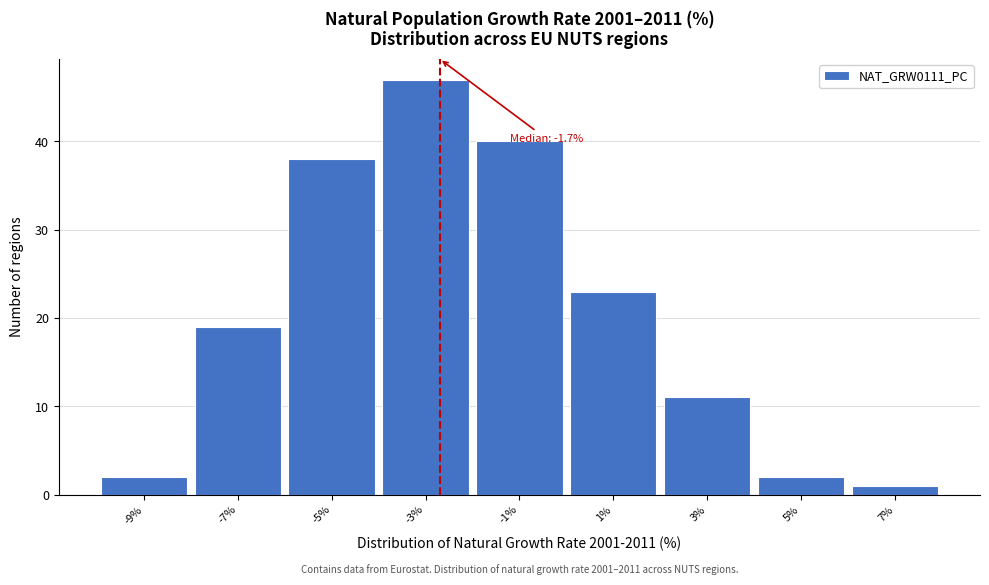

Reading left to right, what are all the values shown in this chart?

2	19	38	47	40	23	11	2	1